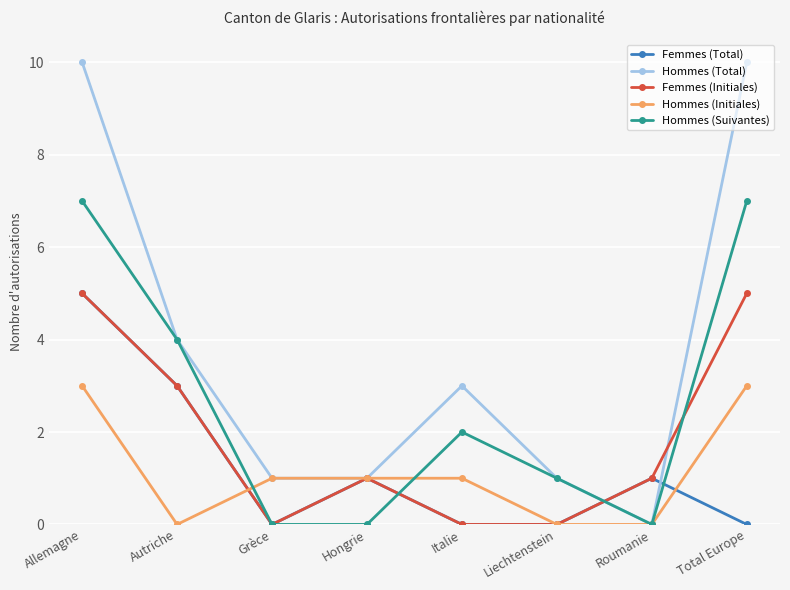

Which series has the largest total across all categories?

Hommes (Total)